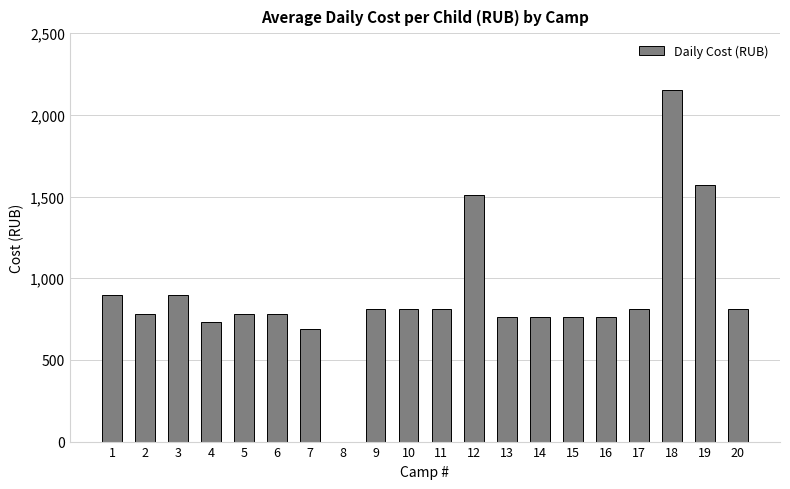

Are the bars grouped side by side (vs. stacked)?

No